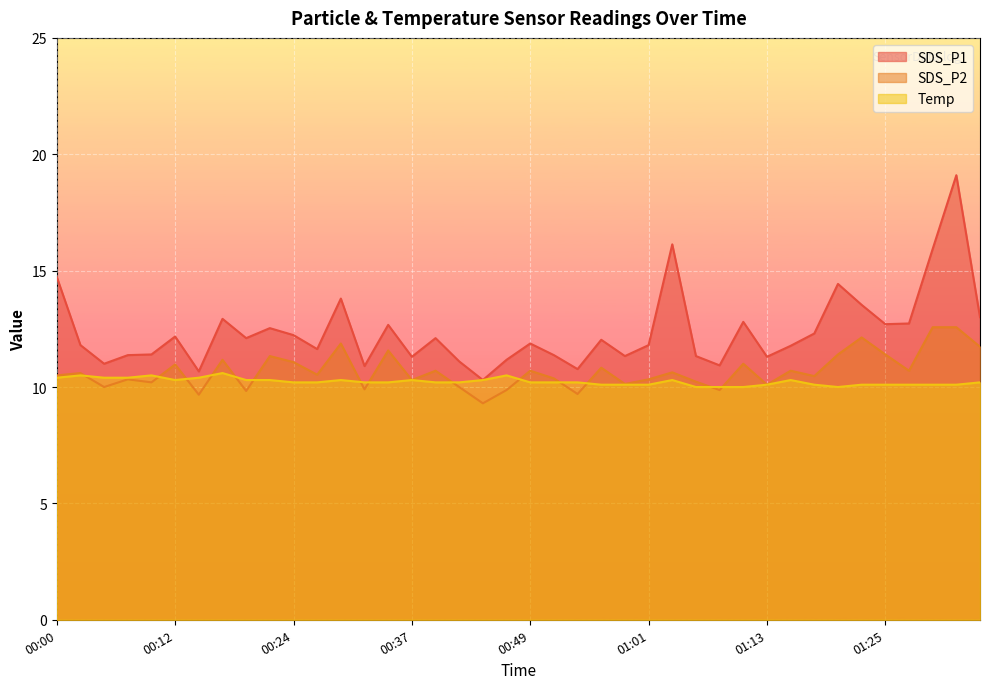

Rank the series by their average value, from highest to lowest.

SDS_P1, SDS_P2, Temp